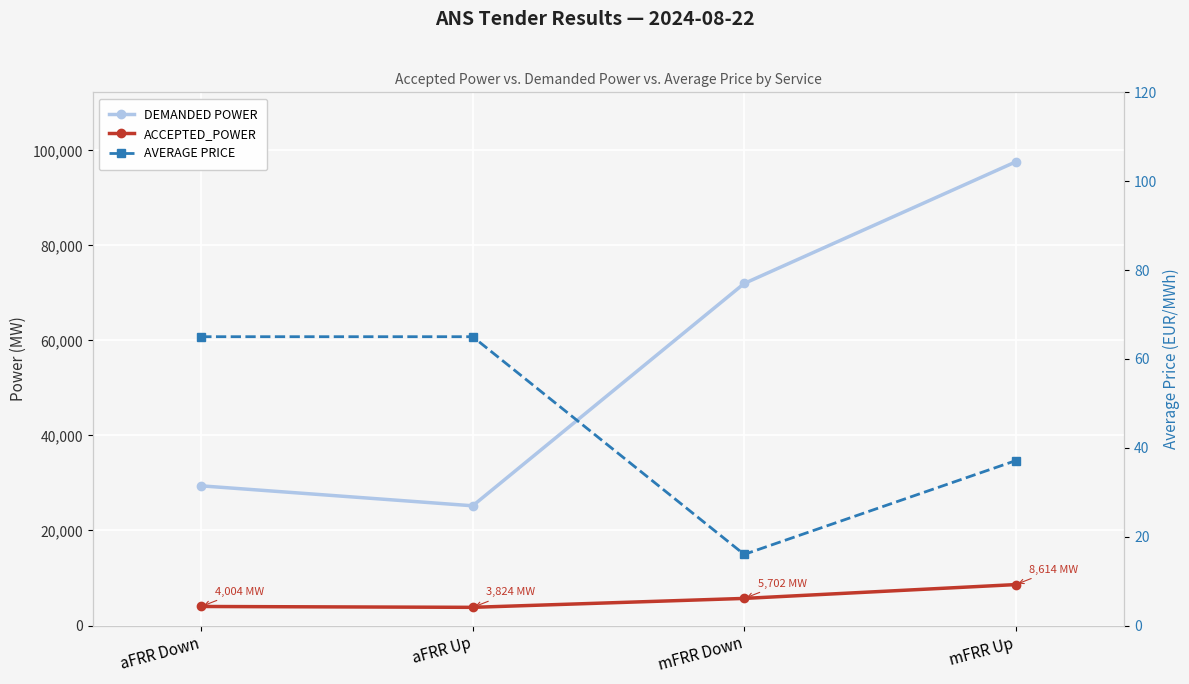

Which series has the widest spread of values?

DEMANDED POWER